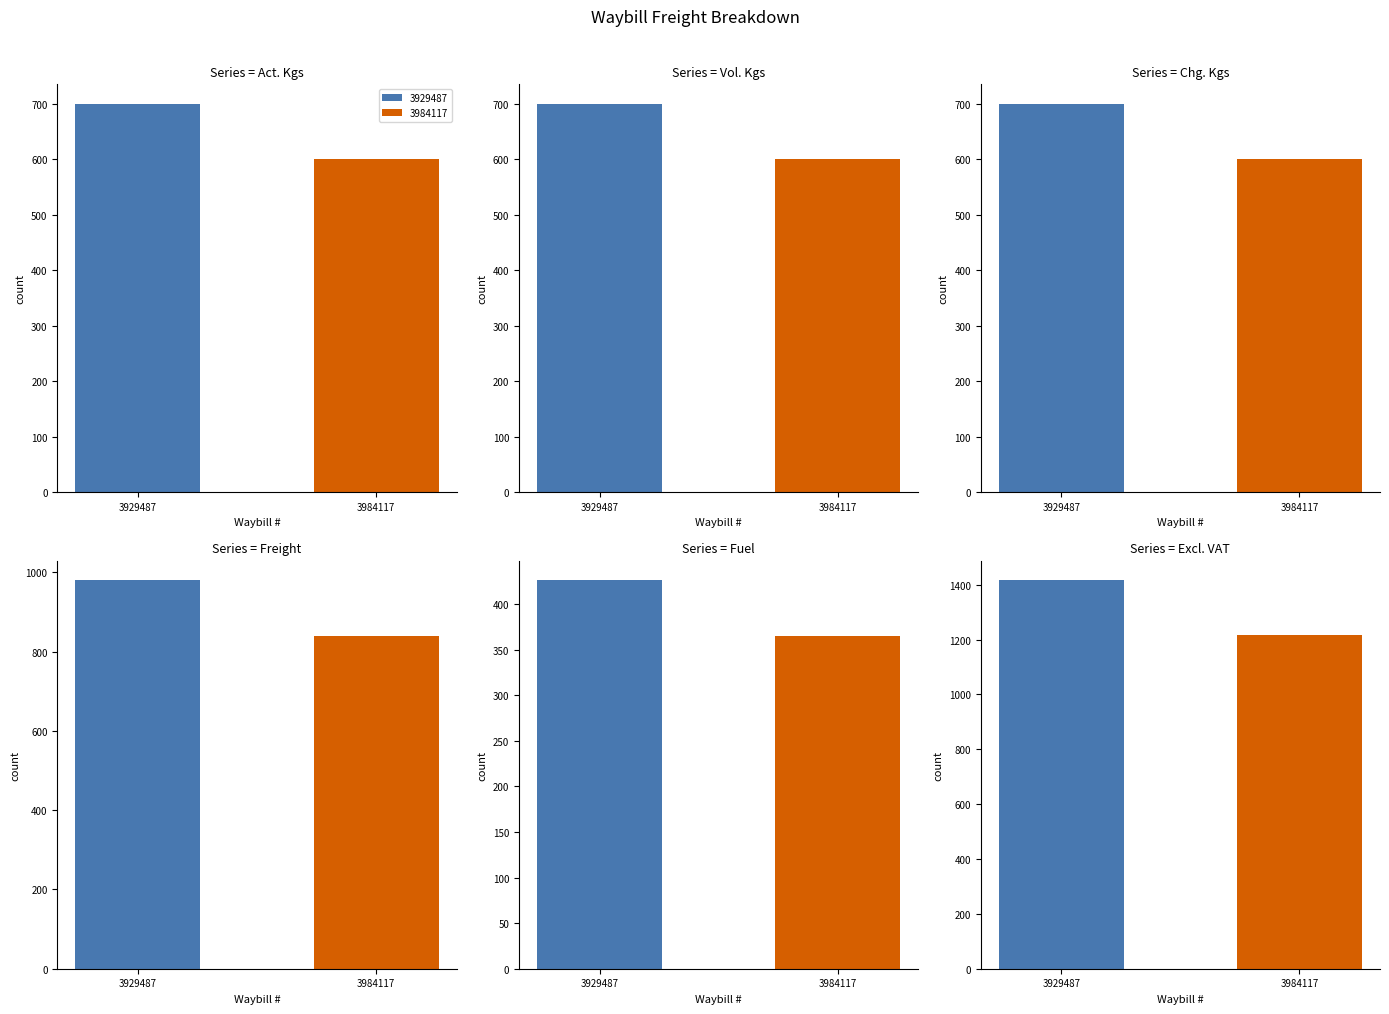

Are the bars grouped side by side (vs. stacked)?

Yes